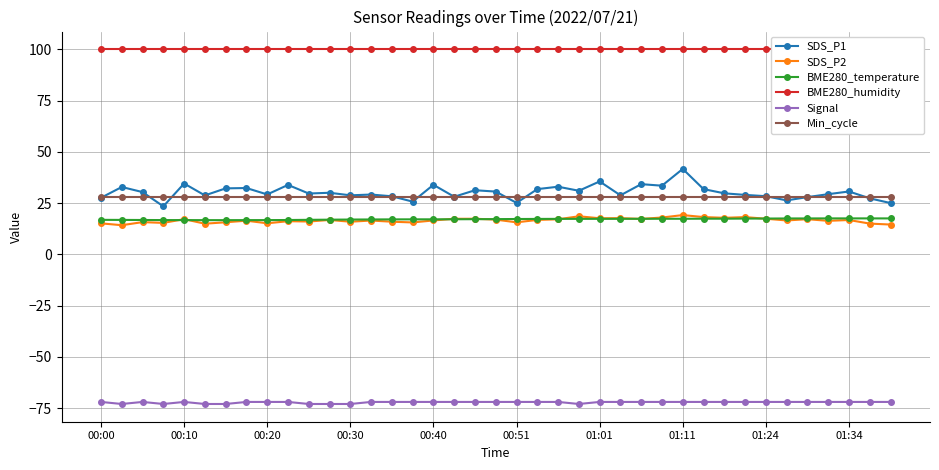

At which label does SDS_P1 reach its peak?

01:11